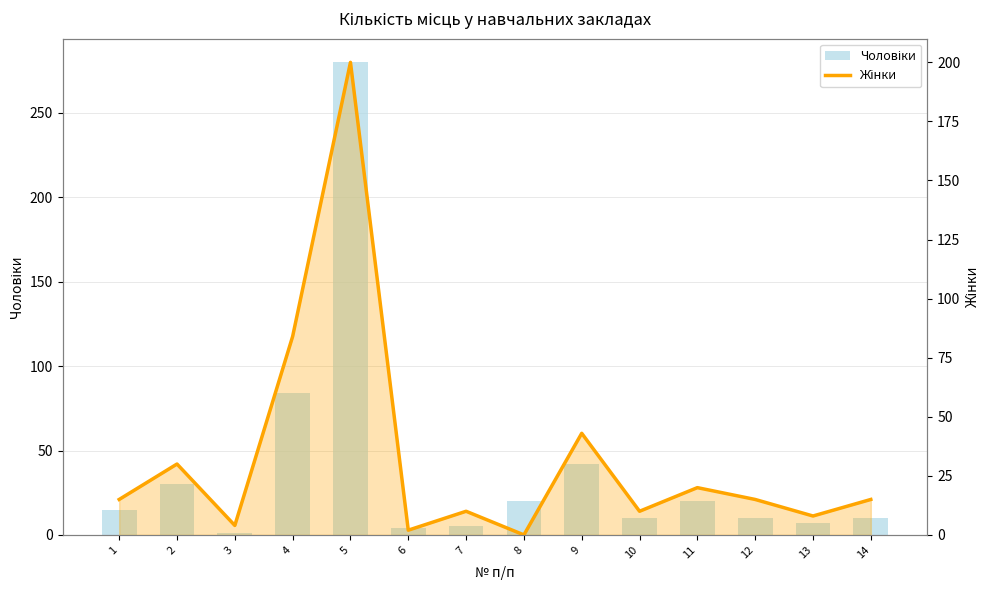

Does the chart contain any negative values?

No